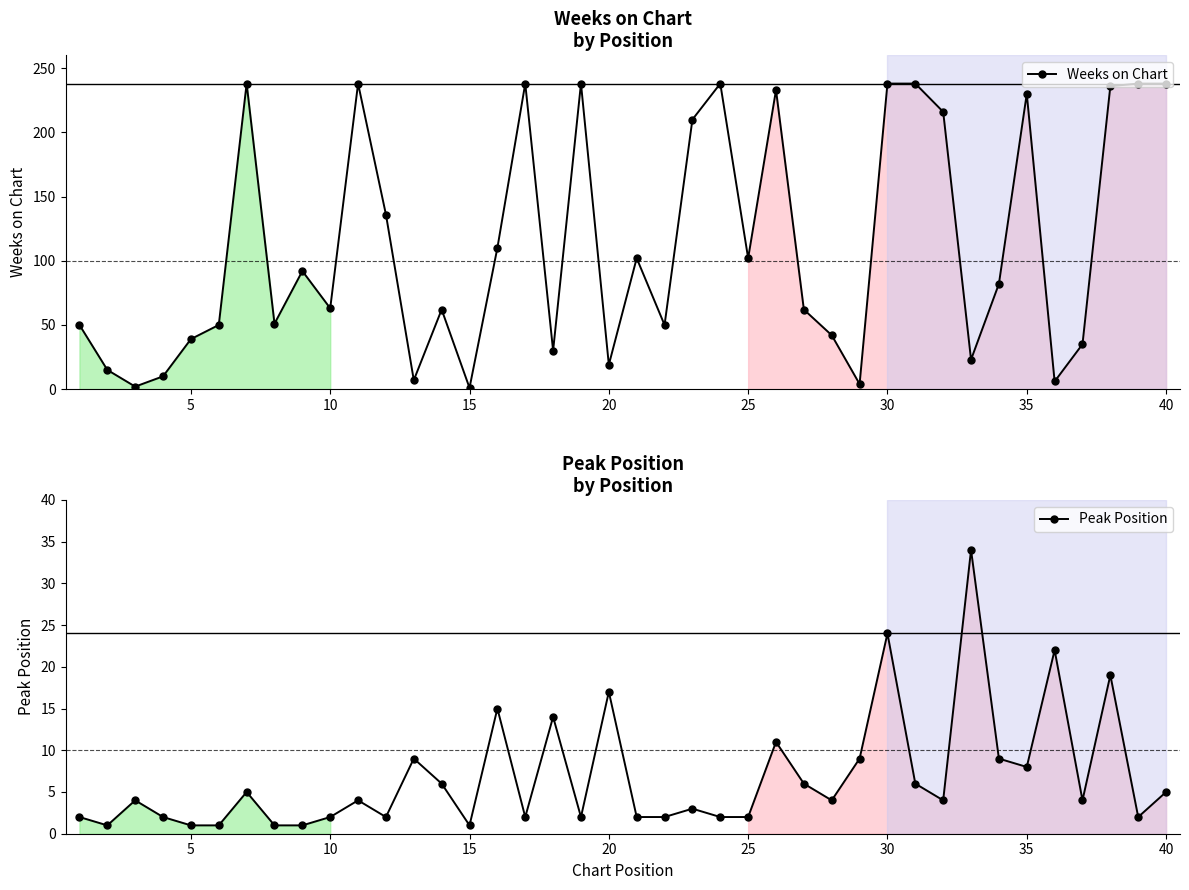

How many times do Peak Position and Weeks on Chart cross each other?

10